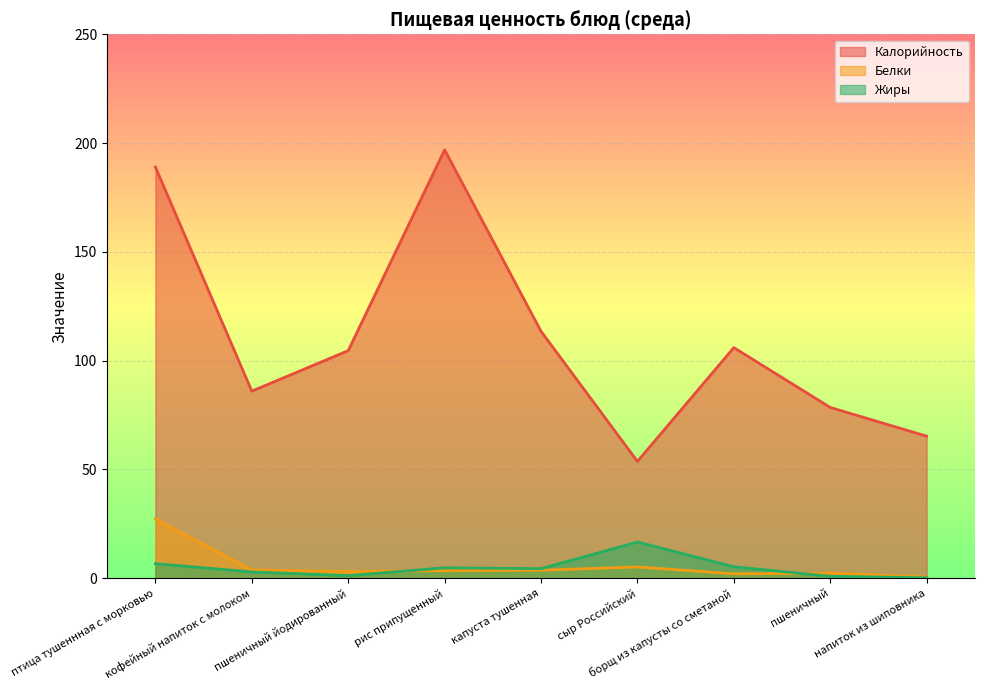

Reading left to right, list all the values displayed in this chart.

Калорийность: 189.0	86.0	104.6	196.9	113.5	53.7	106.0	78.5	65.3
Белки: 27.3	3.8	3.1	3.5	3.7	5.2	2.0	2.3	0.6
Жиры: 6.7	2.9	1.2	4.8	4.4	16.6	5.3	0.9	0.2